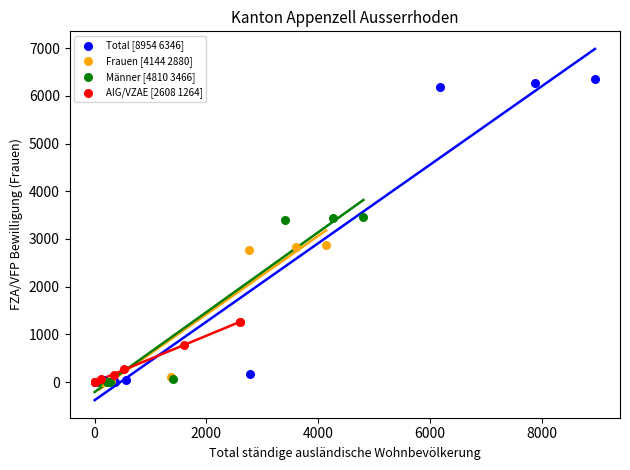

Which series reaches the maximum Y coordinate?

Total [8954 6346]